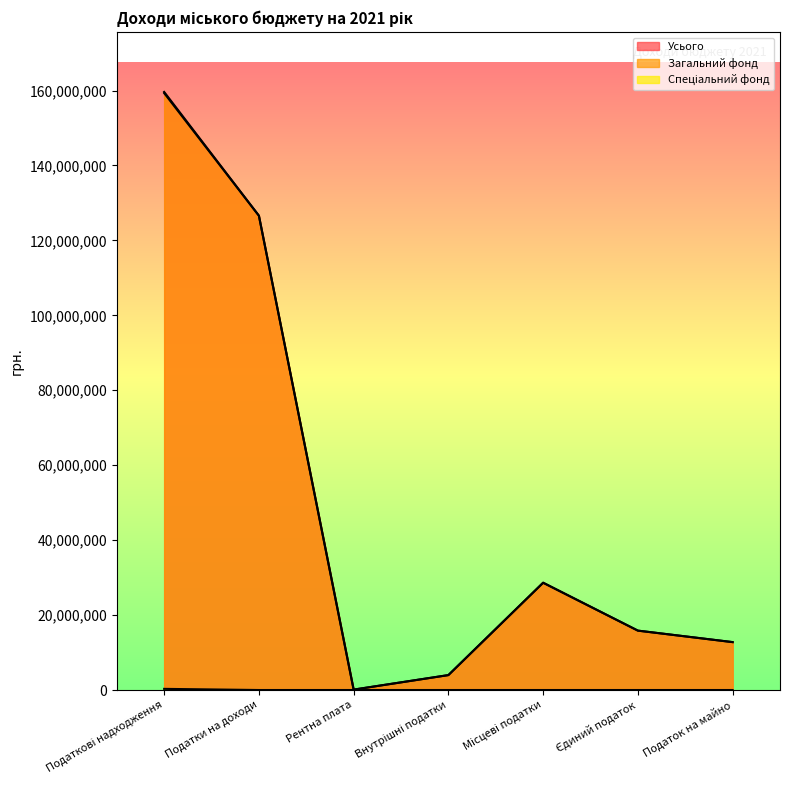

What is the label of the 5th point from the right?

Рентна плата